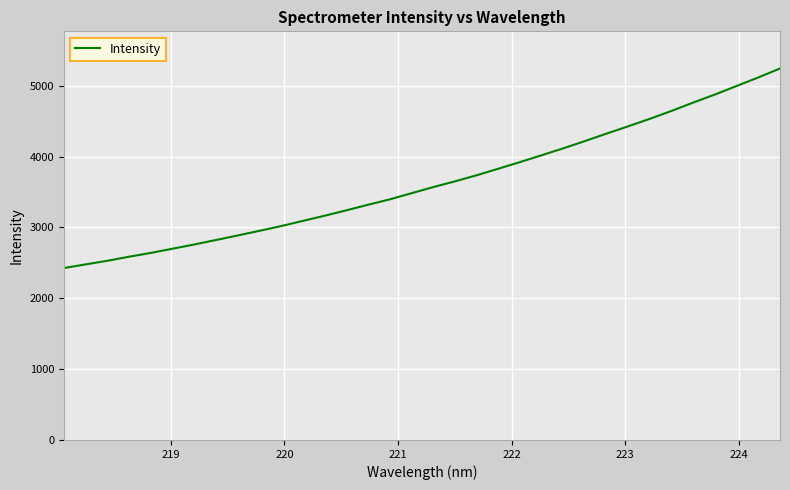

What is the maximum value shown in the chart?

5244.1